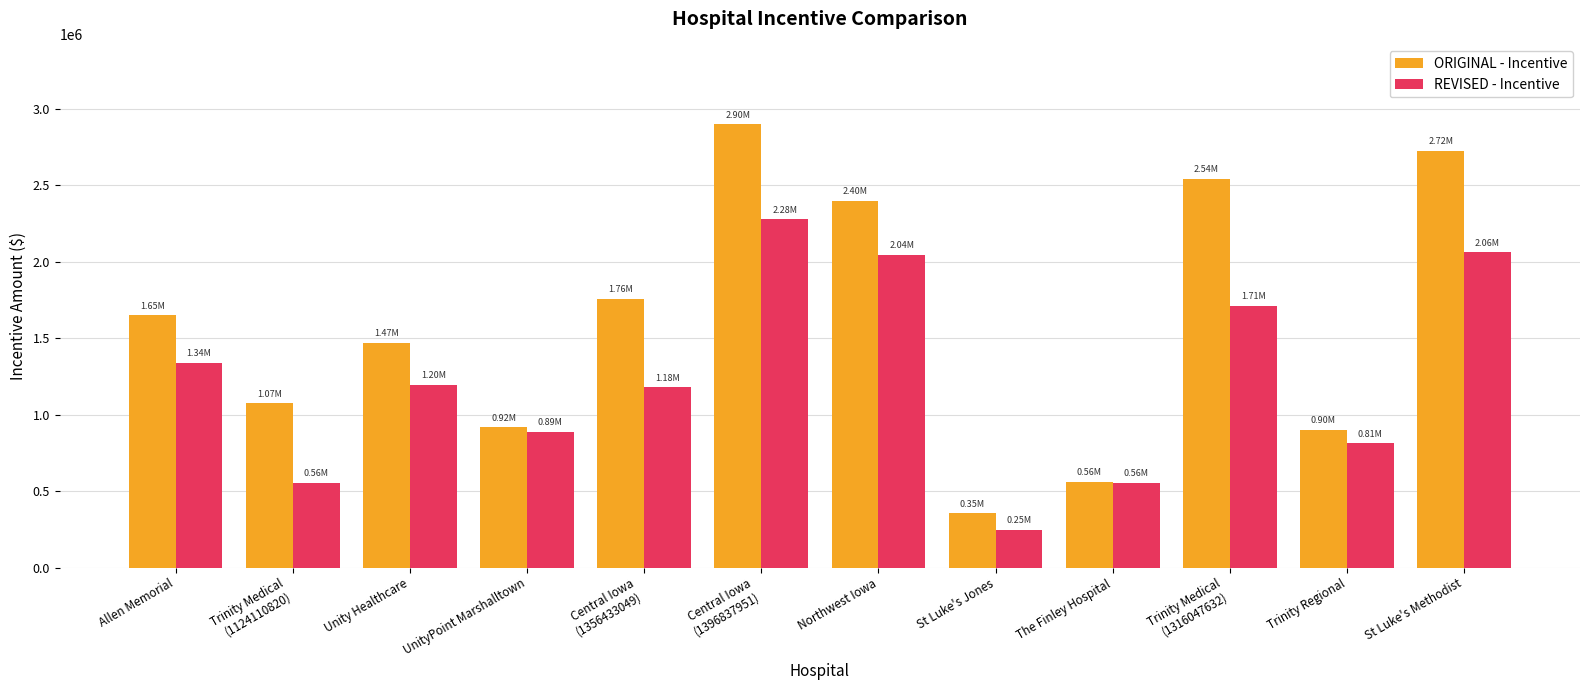

What are all the series names shown in the legend?

ORIGINAL - Incentive, REVISED - Incentive